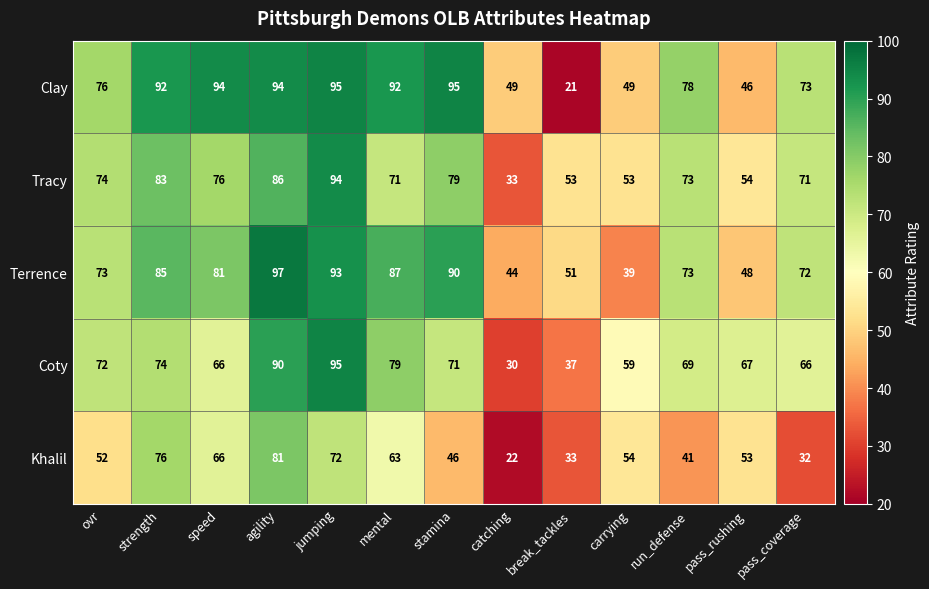

Rank the series at ovr from lowest to highest value.

Khalil, Coty, Terrence, Tracy, Clay